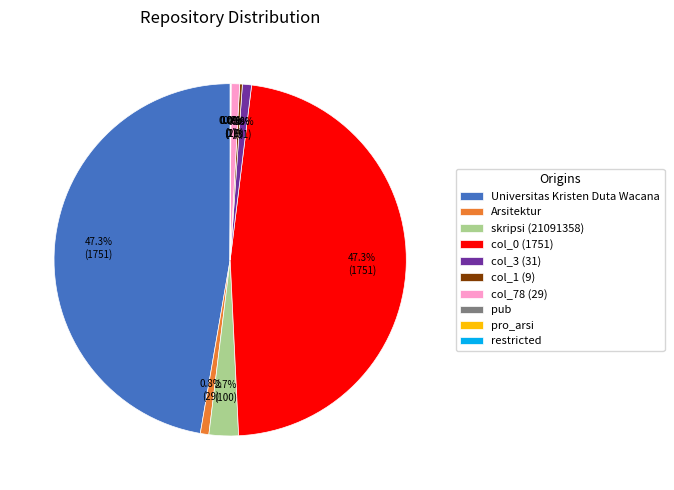

What portion of the pie excludes skripsi (21091358)?

97.3%